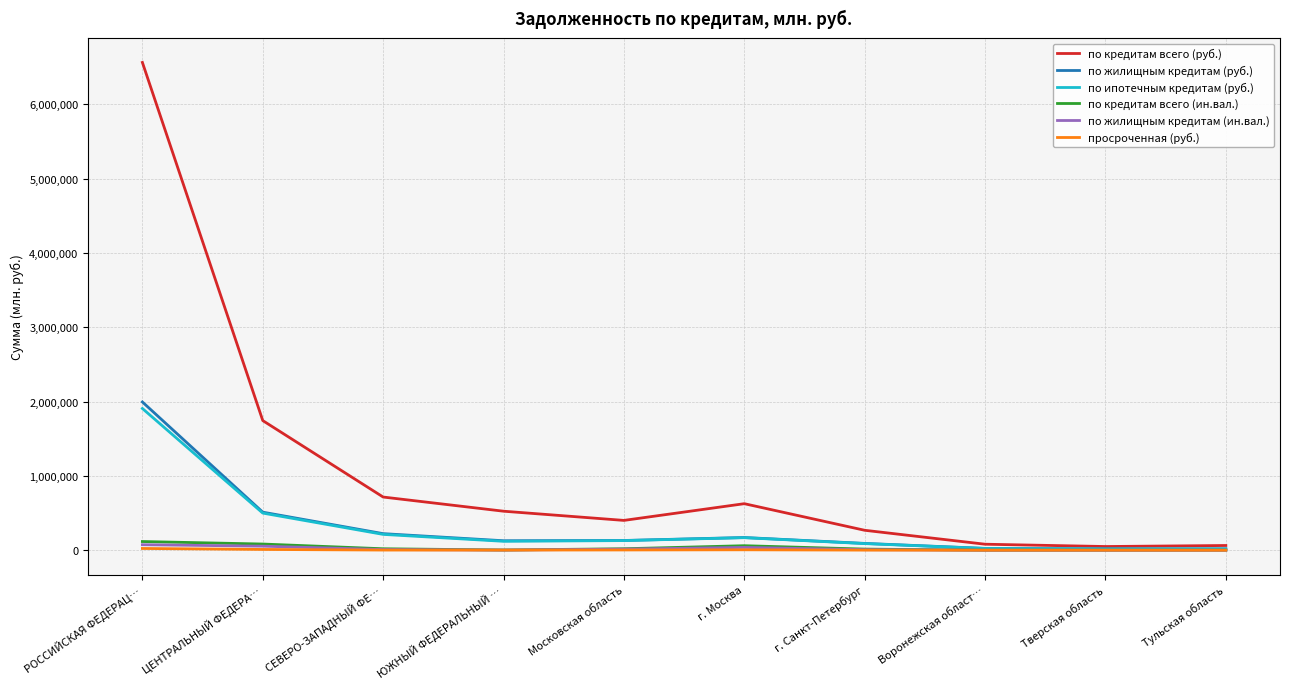

Which series has the widest spread of values?

по кредитам всего (руб.)